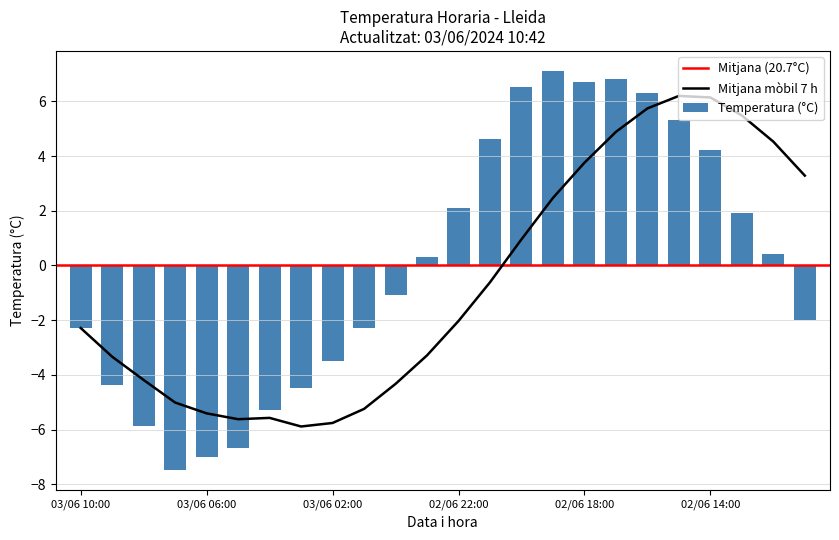

What is the label of the 2nd bar from the left?

03/06 09:00